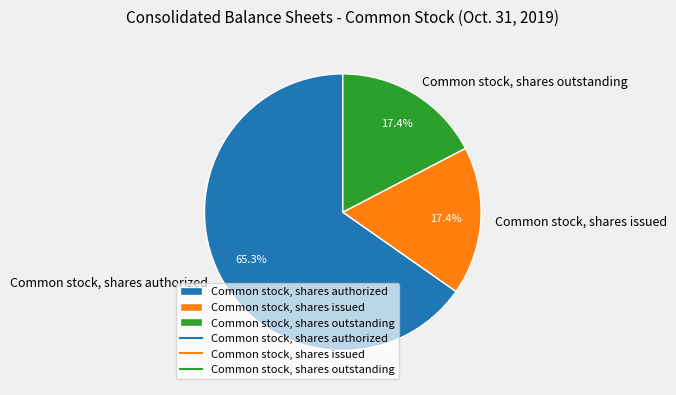

To the nearest percent, what is the difference between the Common stock, shares outstanding and Common stock, shares authorized slice percentages?

48%